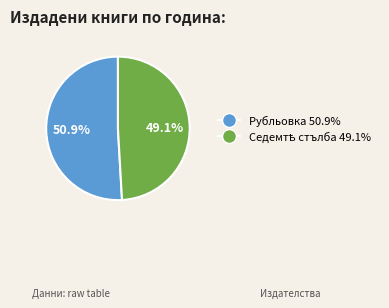

Which slice is the largest?

Рубльовка 50.9%